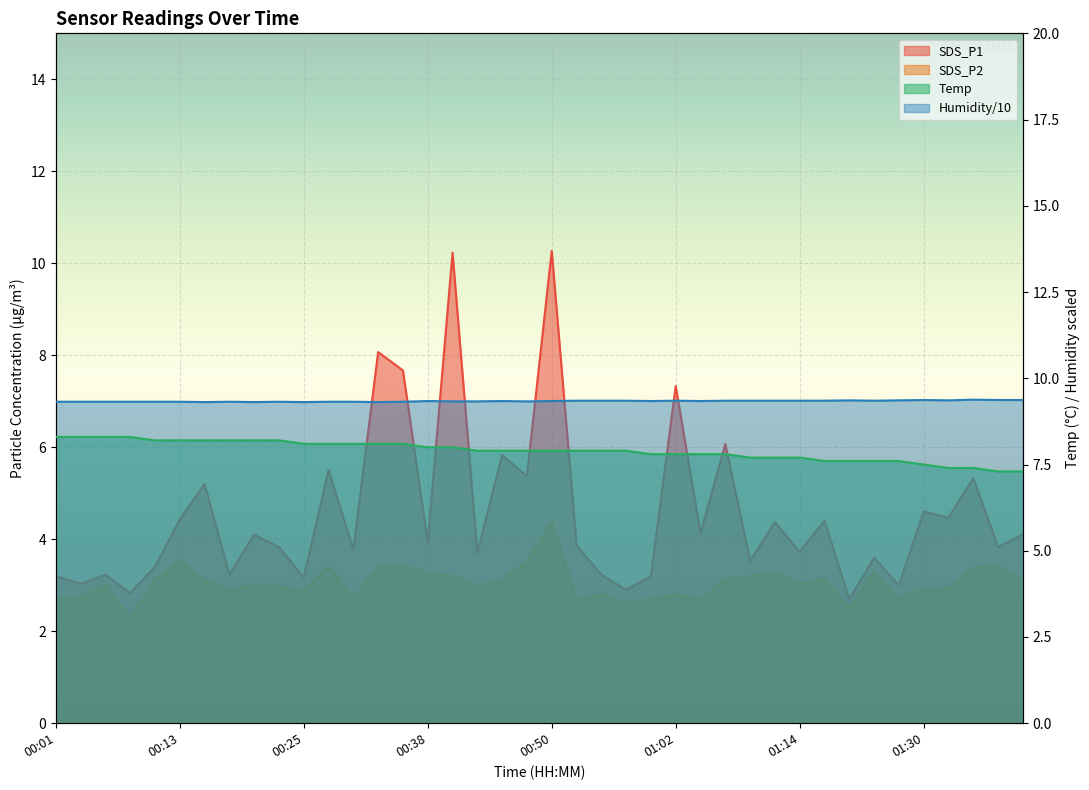

Between 00:50 and 01:25, which series saw the biggest shift?

SDS_P1